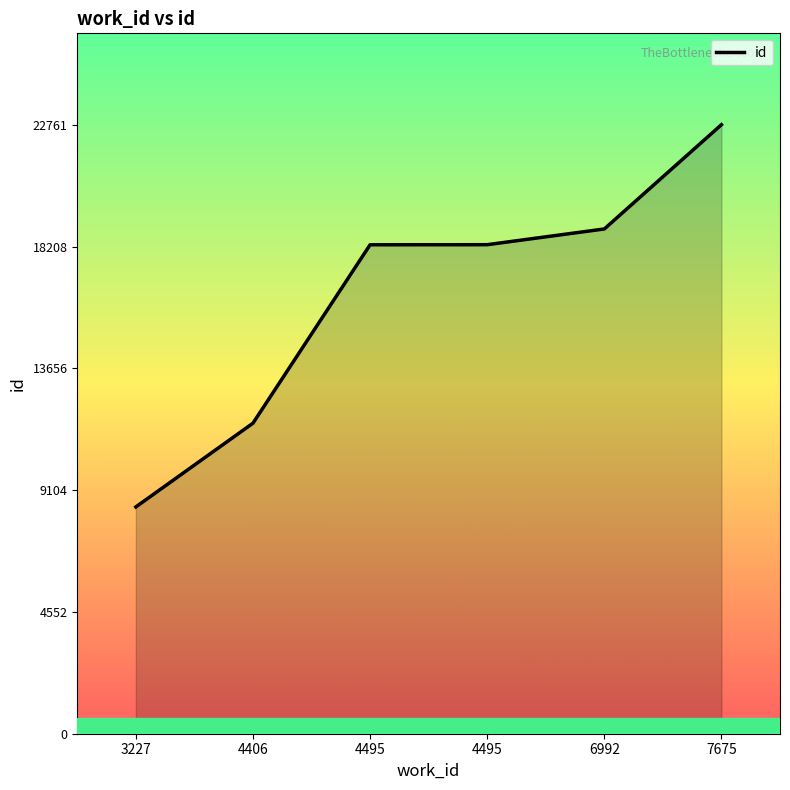

Which category has the lowest value across all series?

3227